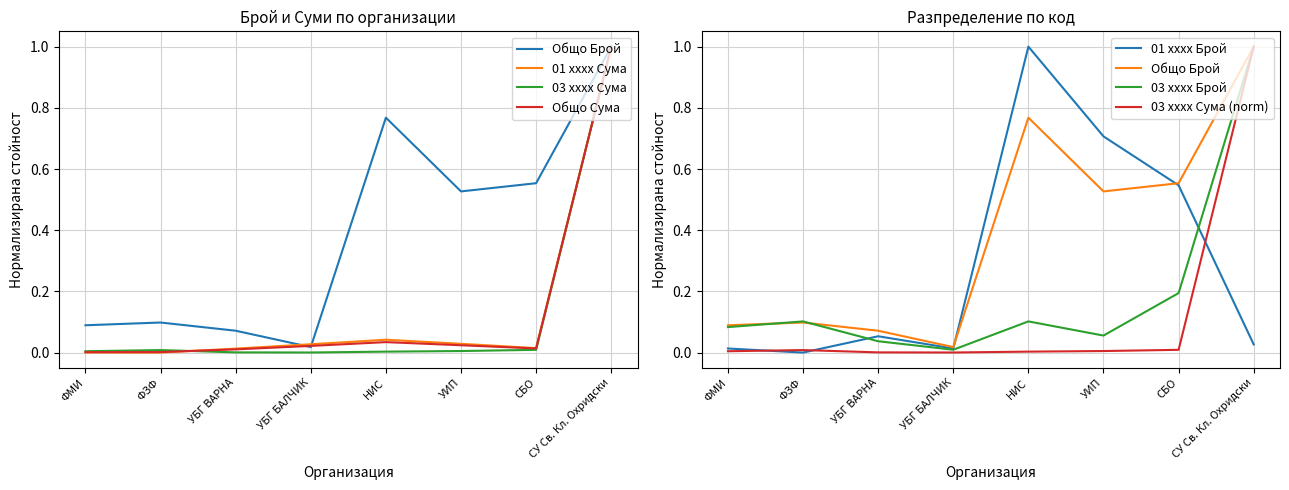

What is the total value across all series at УБГ БАЛЧИК?

0.1